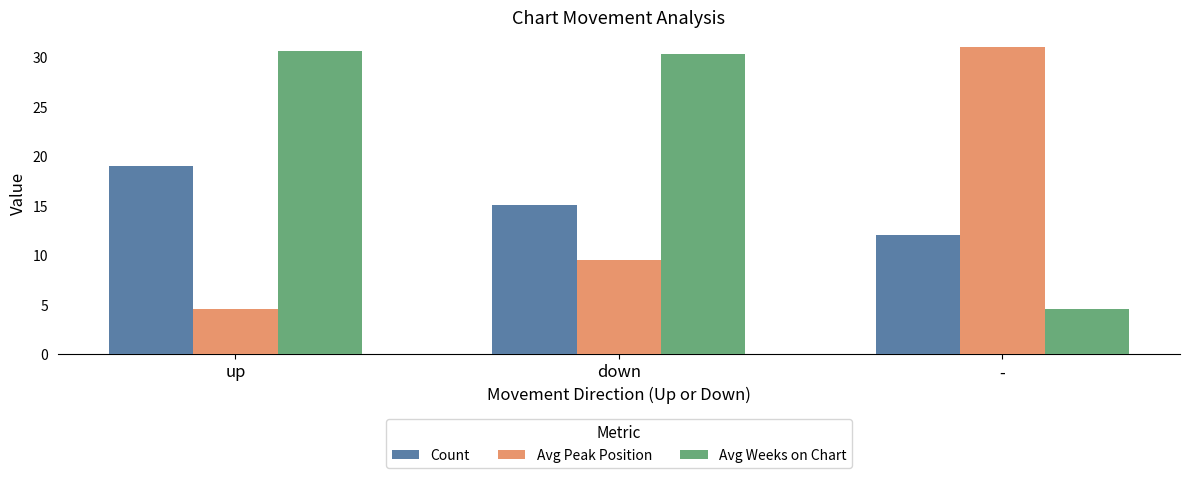

True or false: Avg Peak Position has a value of 4.6 at up.

True